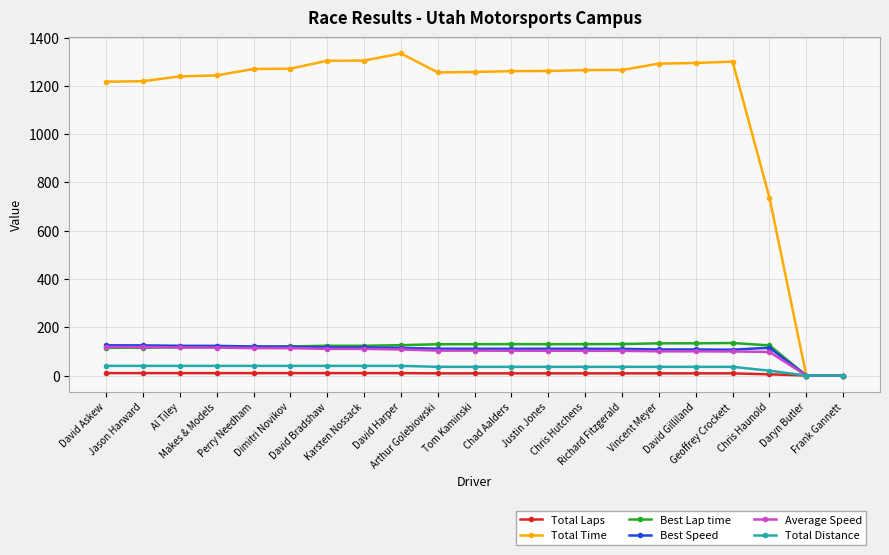

What is the label of the 18th point from the left?

Geoffrey Crockett